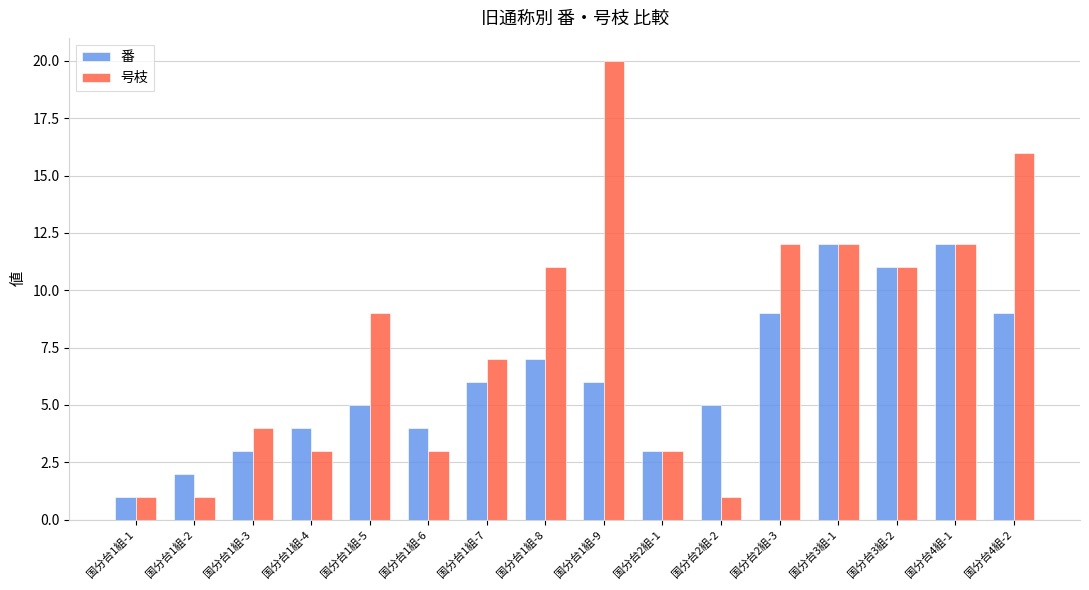

What is the smallest value displayed?

1